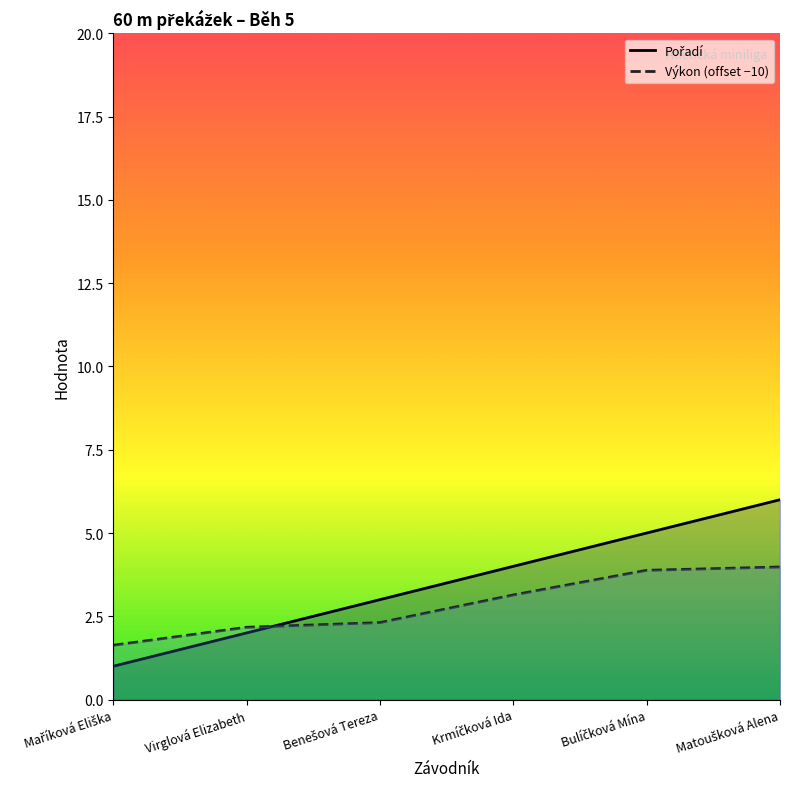

What is the average value of the Výkon (offset −10) series?

2.9